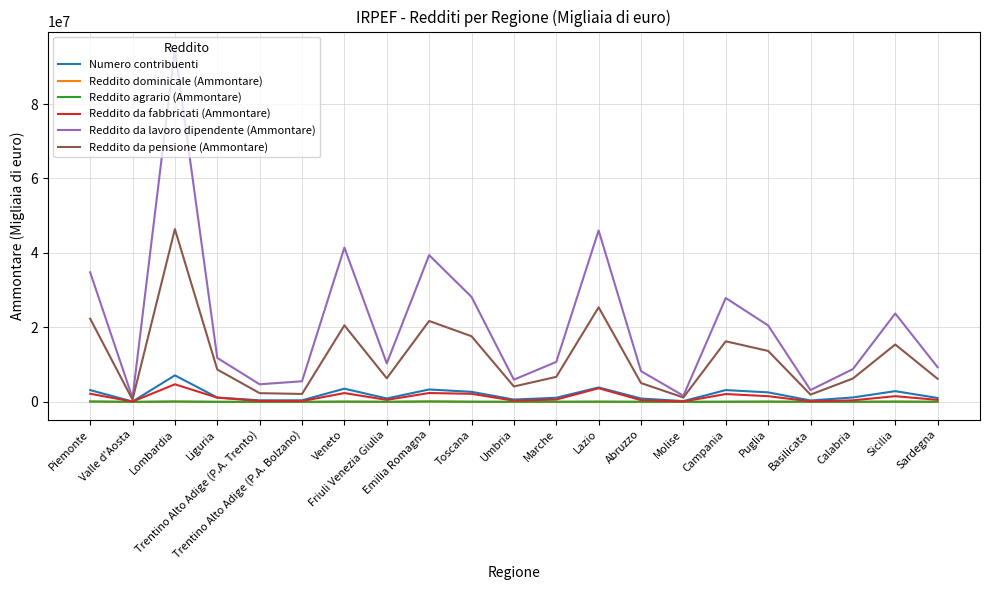

What is the sum of all Reddito dominicale (Ammontare) values?

921765